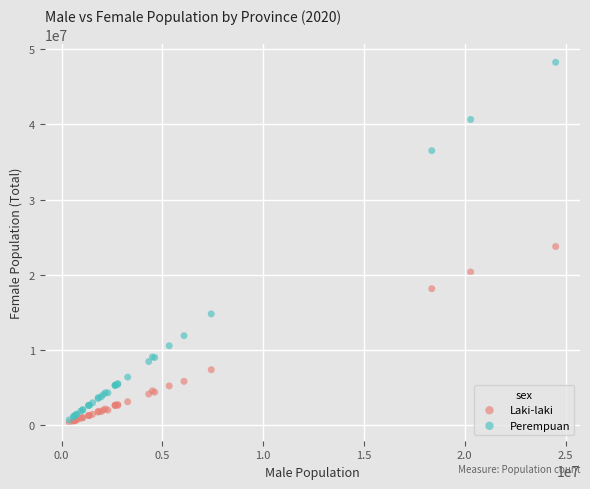

In the Perempuan series, what Y value is closest to 24487988?

14799361